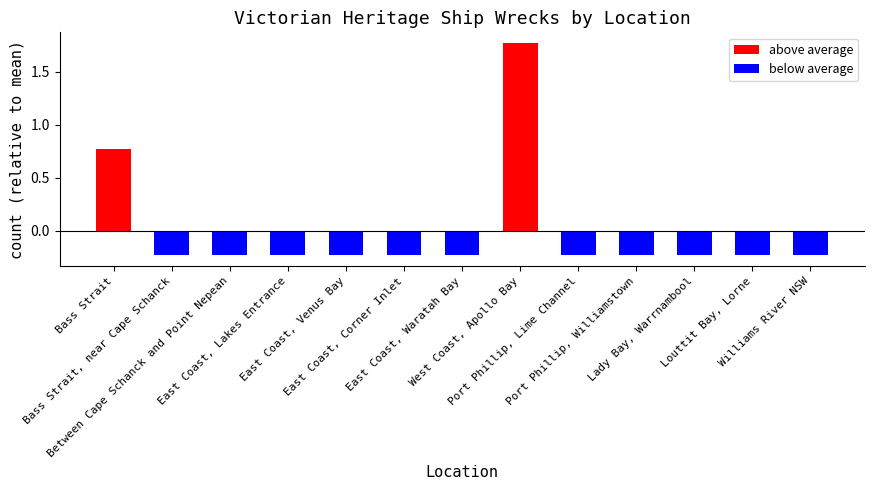

Rank the series by their average value, from lowest to highest.

below average, above average